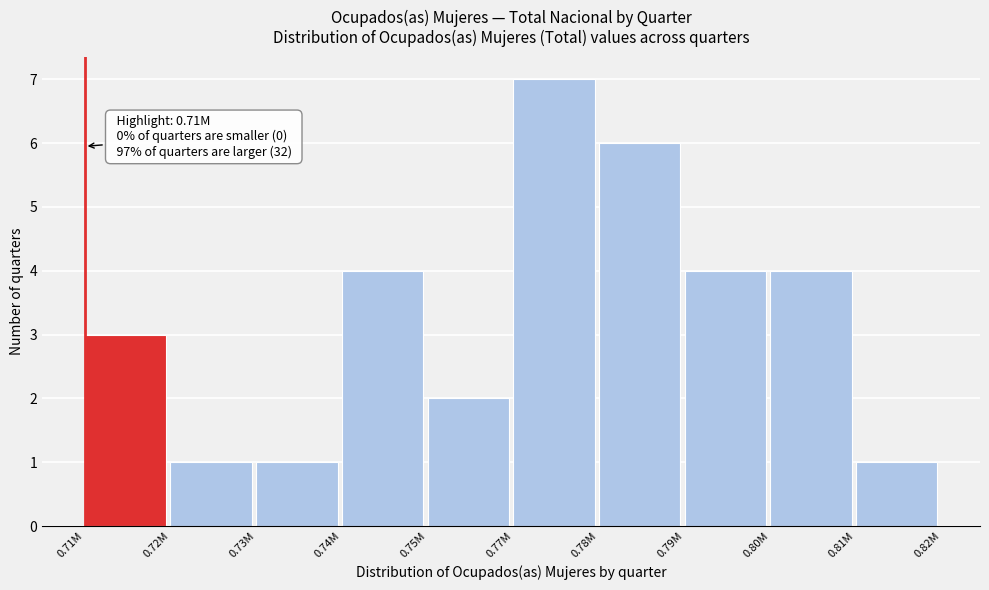

Reading left to right, what are all the values shown in this chart?

0.71M=3	0.72M=1	0.73M=1	0.74M=4	0.75M=2	0.77M=7	0.78M=6	0.79M=4	0.80M=4	0.81M=1